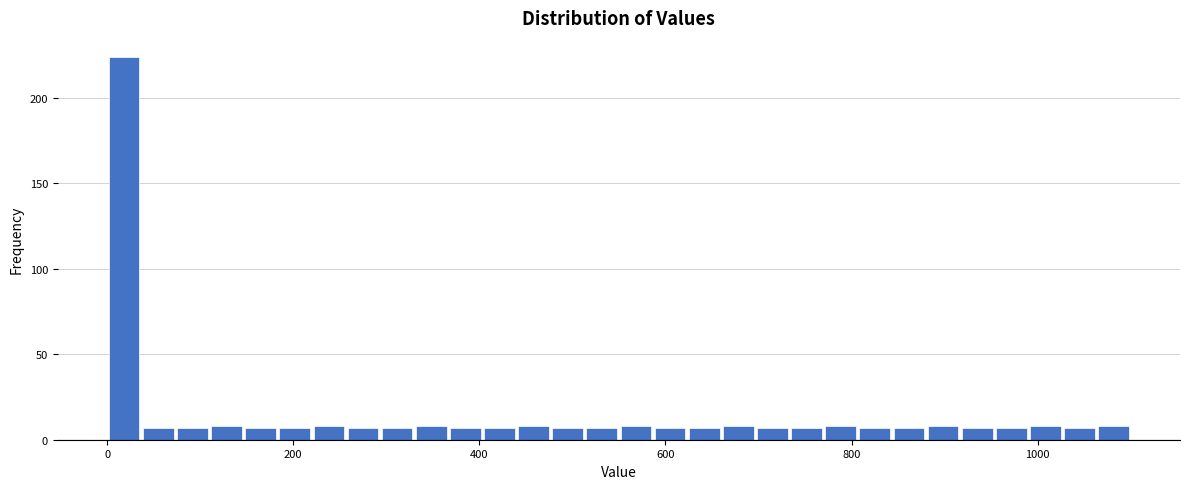

Read against the x-axis, roughly where is the centre of the tallest bar?

20